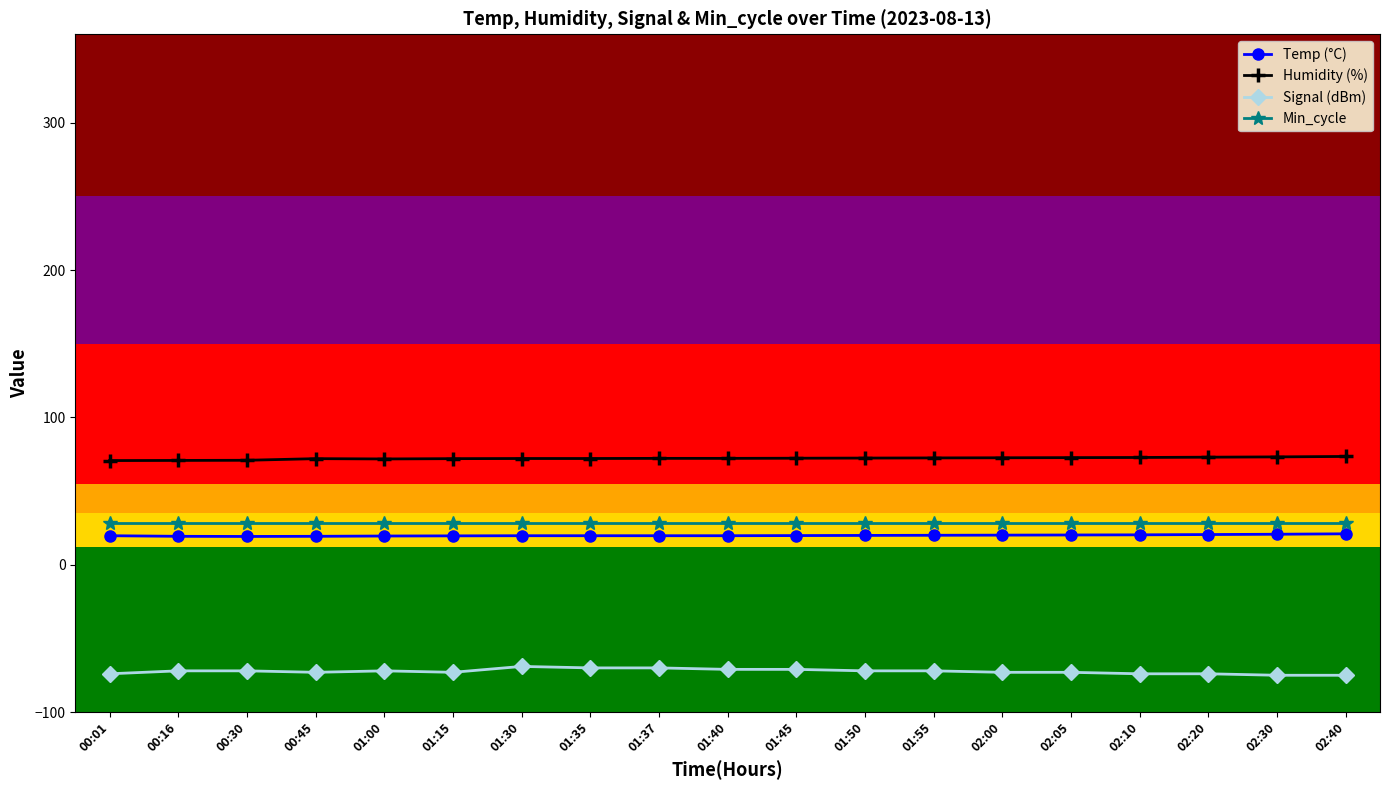

What is the difference between the highest and lowest values at 01:40?

143.2